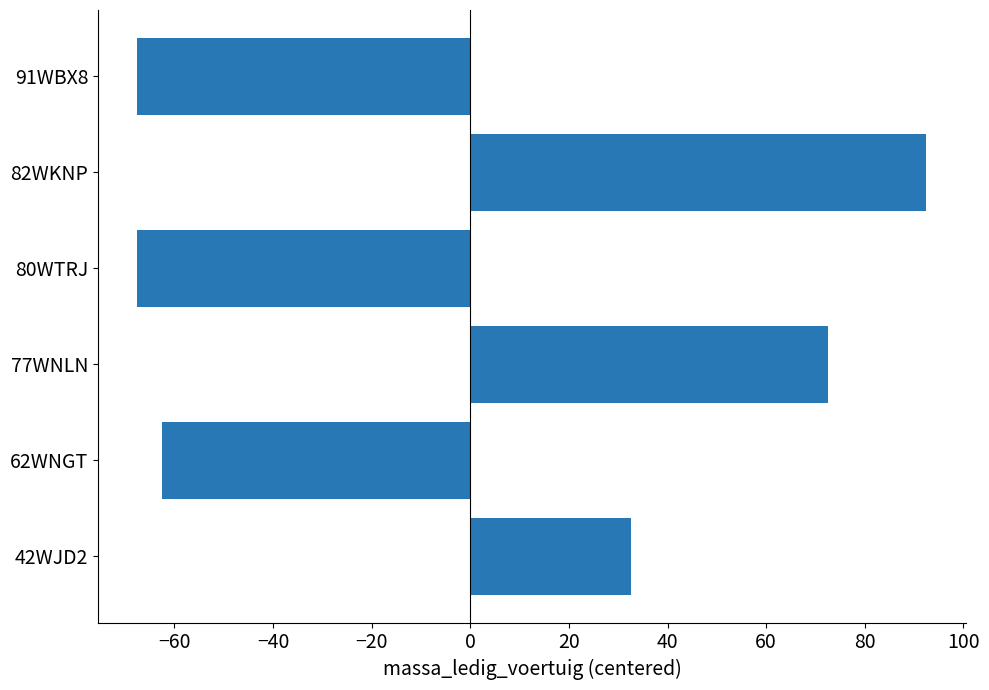

Reading bottom to top, transcribe all the data shown in this chart.

42WJD2=32.5	62WNGT=-62.5	77WNLN=72.5	80WTRJ=-67.5	82WKNP=92.5	91WBX8=-67.5